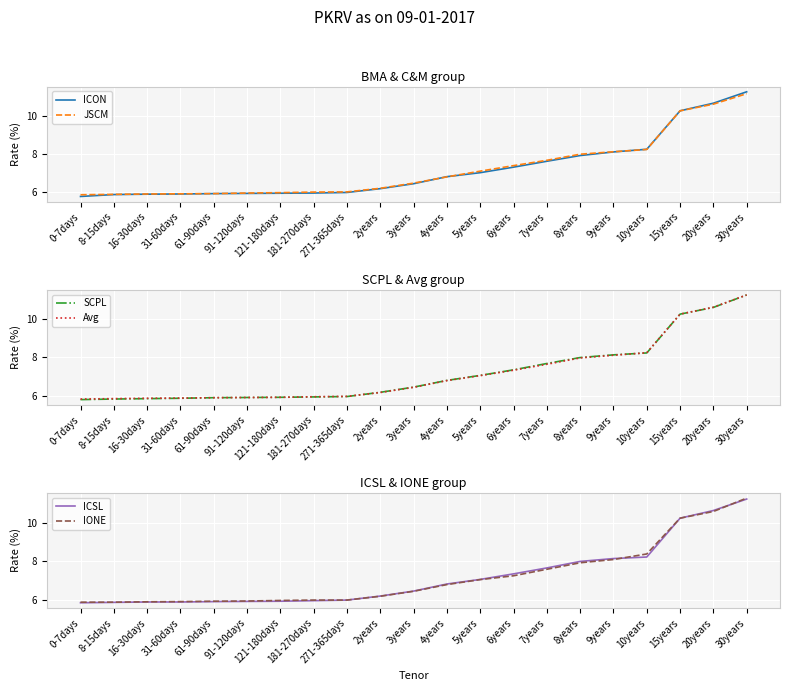

What is the label of the 3rd point from the left?

16-30days